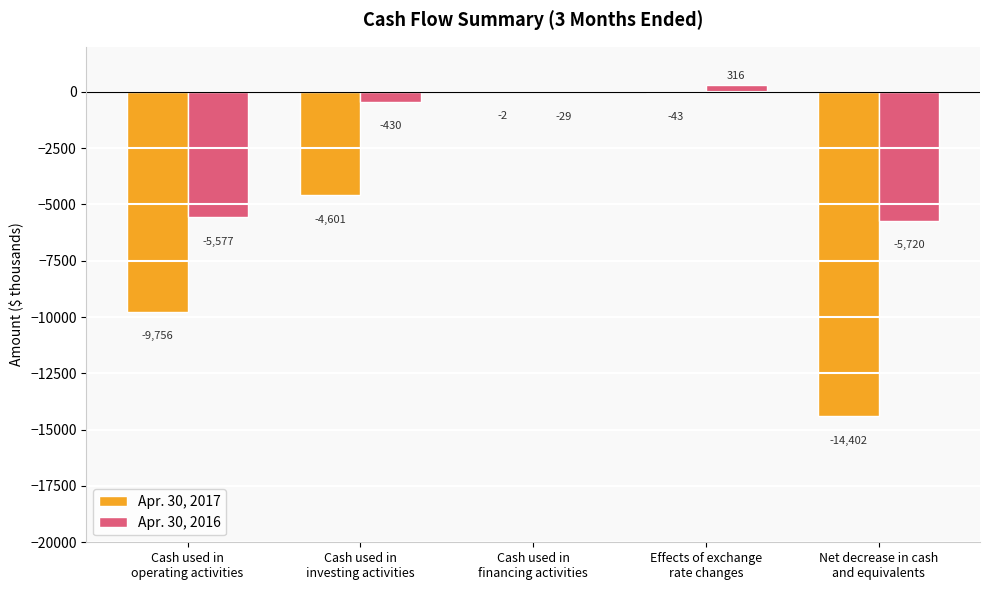

Reading left to right, list all the values displayed in this chart.

Apr. 30, 2017: Cash used in
operating activities=-9756	Cash used in
investing activities=-4601	Cash used in
financing activities=-2	Effects of exchange
rate changes=-43	Net decrease in cash
and equivalents=-14402
Apr. 30, 2016: Cash used in
operating activities=-5577	Cash used in
investing activities=-430	Cash used in
financing activities=-29	Effects of exchange
rate changes=316	Net decrease in cash
and equivalents=-5720